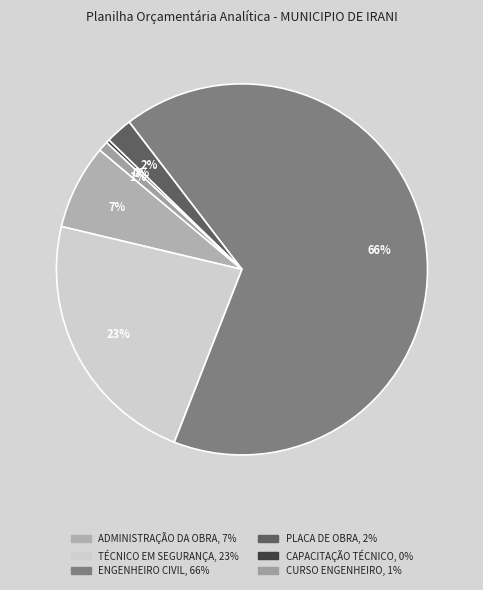

Which category has the biggest portion of the pie?

ENGENHEIRO CIVIL